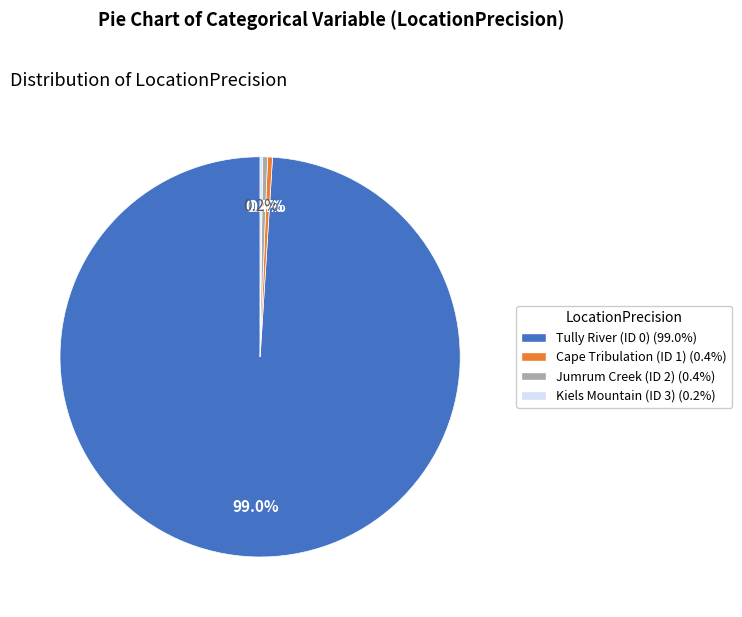

Approximately how many times larger is the value at Cape Tribulation (ID 1) (0.4%) compared to Jumrum Creek (ID 2) (0.4%)?

1.0